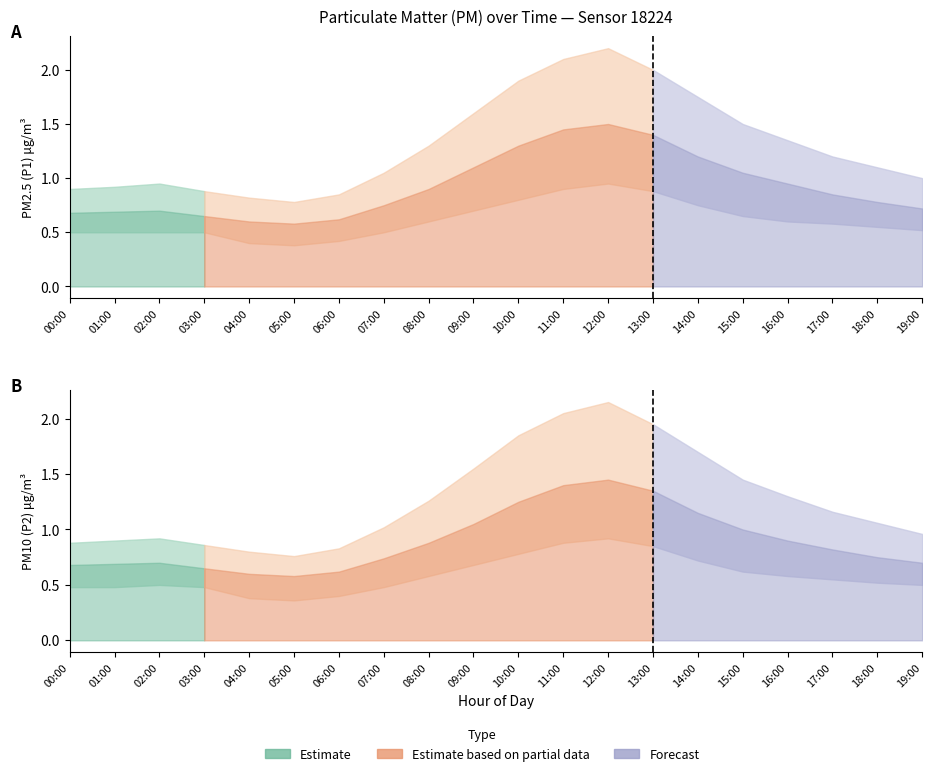

What is the label of the 8th point from the right?

12:00